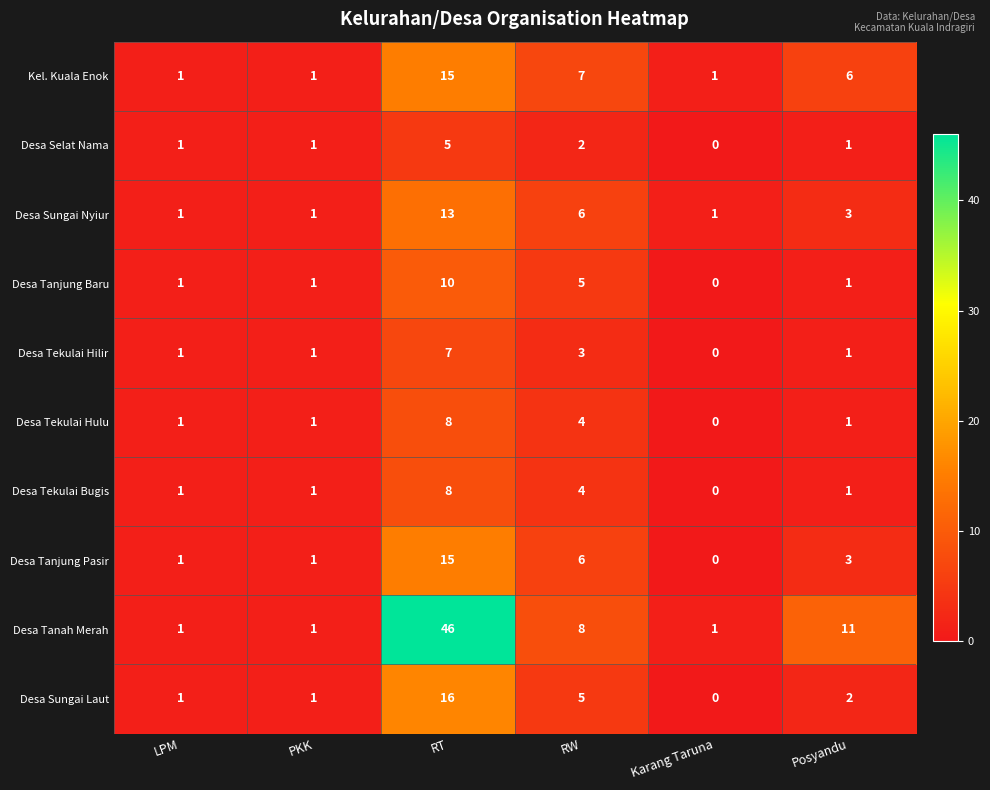

At which label is Desa Sungai Nyiur closest to 7?

RW